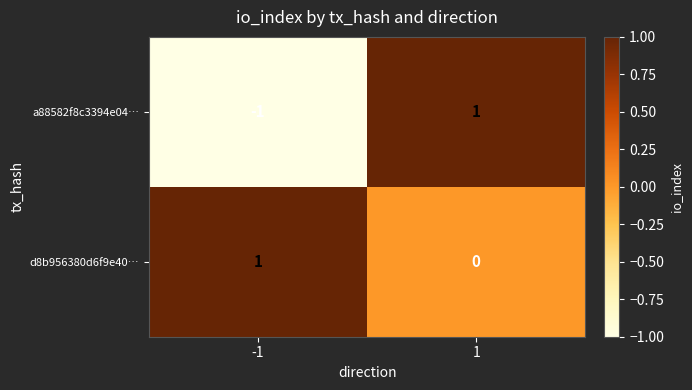

Between -1 and 1, which series saw the biggest shift?

a88582f8c3394e04…